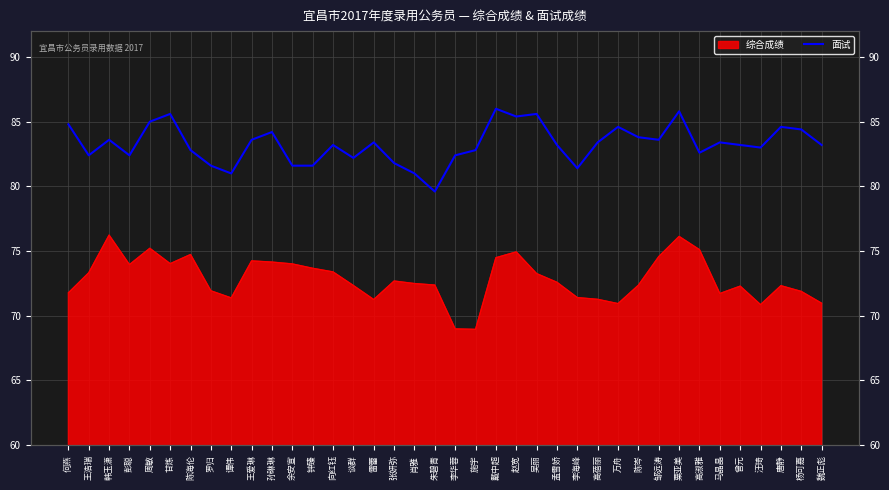

The chart shows a value of 82.4 at 李华蓉. True or false?

True